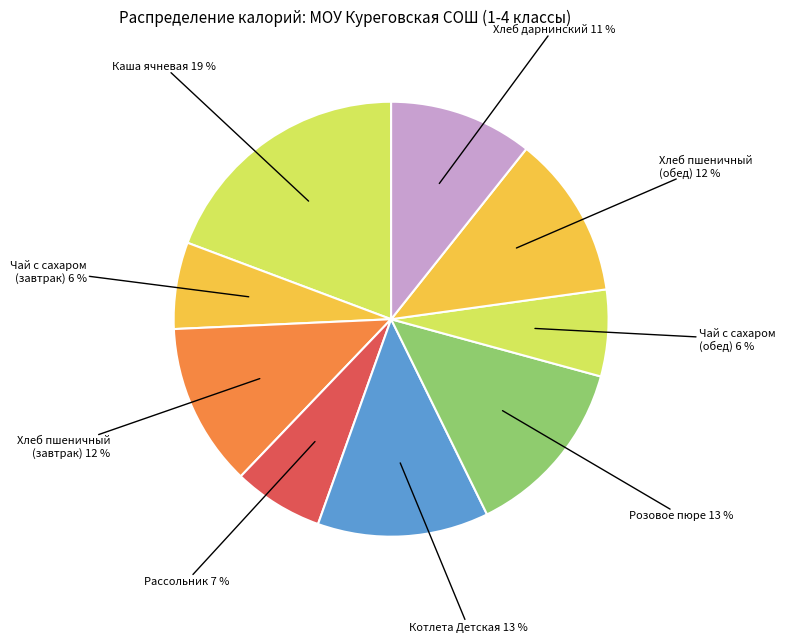

How many slices are in this pie chart?

9